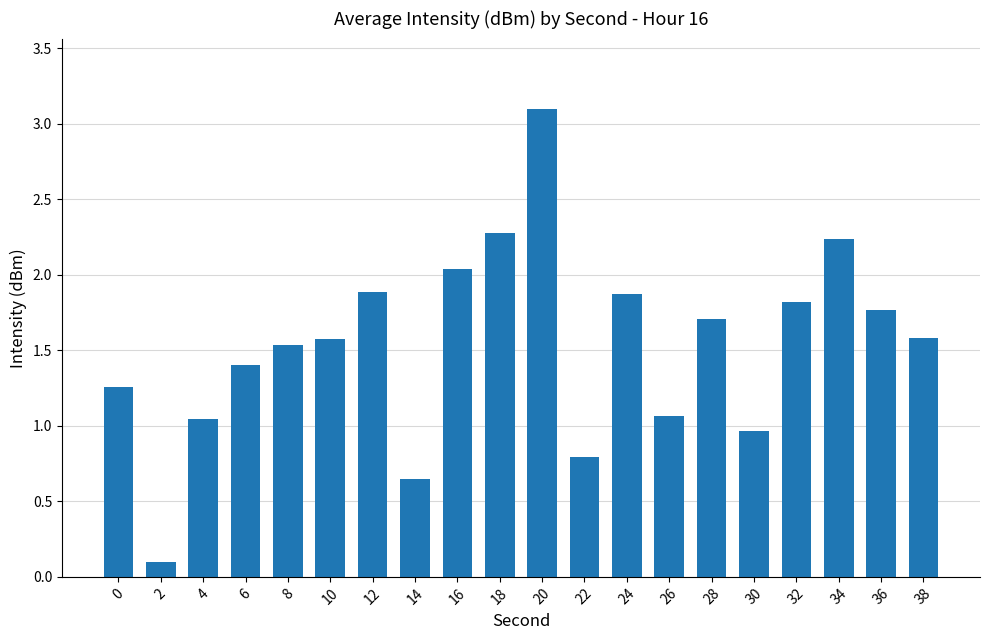

Does the chart contain any negative values?

No